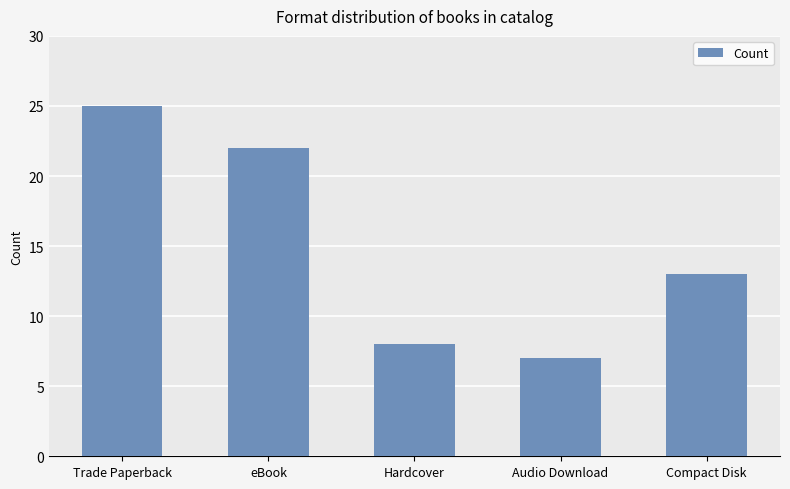

Which category has the lowest value across all series?

Audio Download